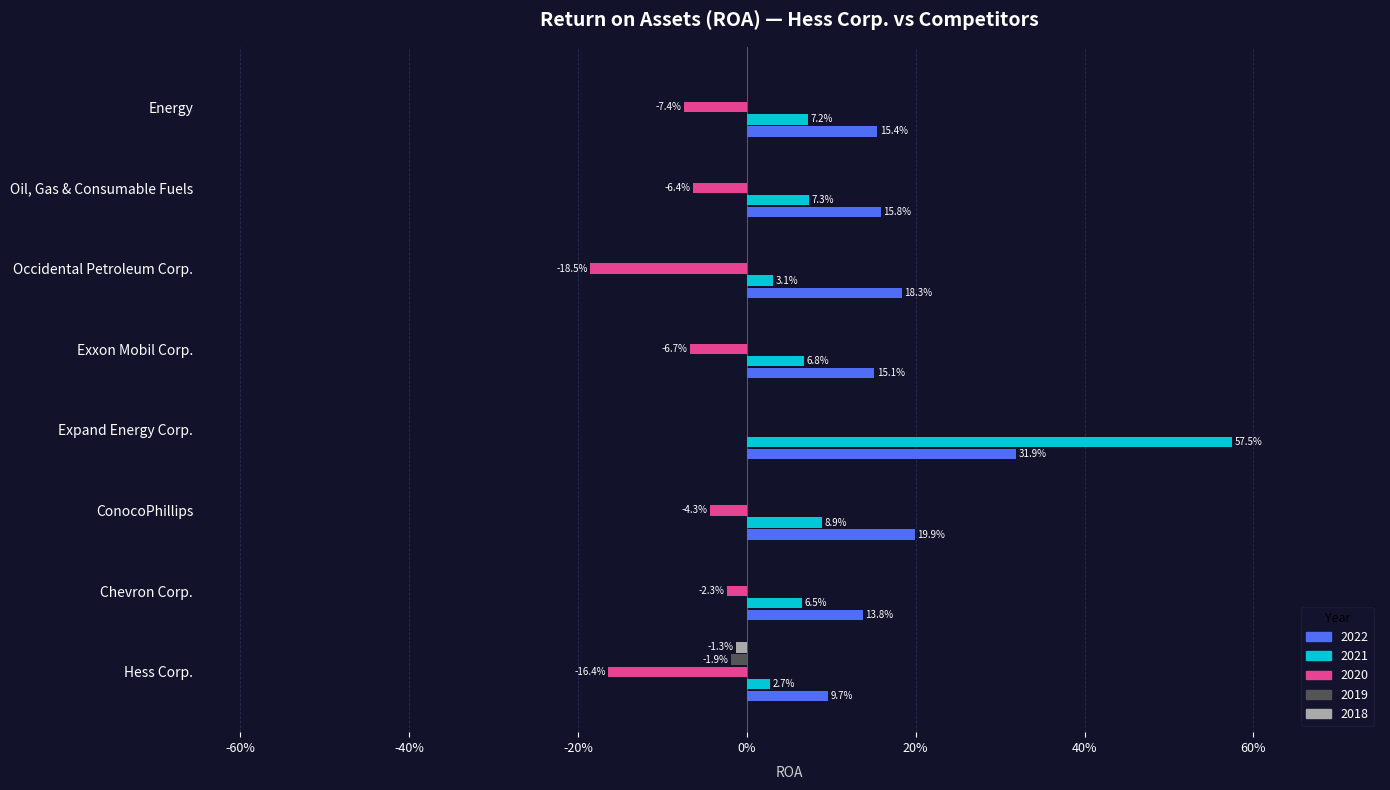

The 2022 series shows 0.5 at Expand Energy Corp.. True or false?

False